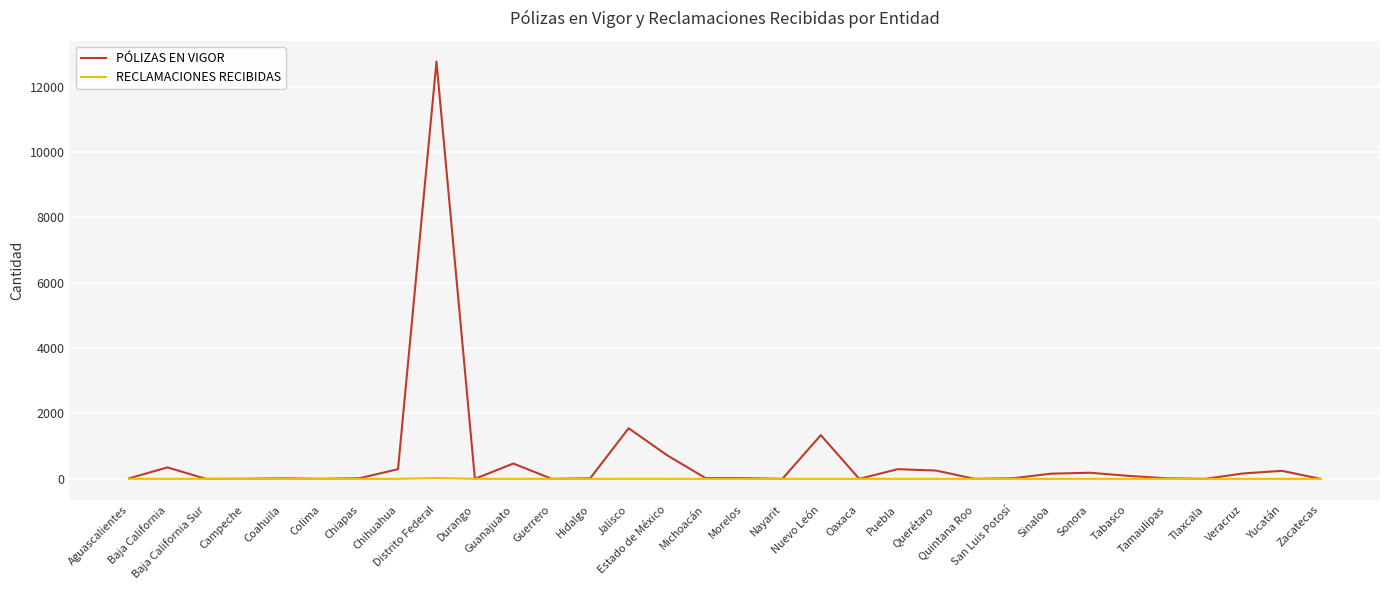

List the series in order of their peak value, highest first.

PÓLIZAS EN VIGOR, RECLAMACIONES RECIBIDAS